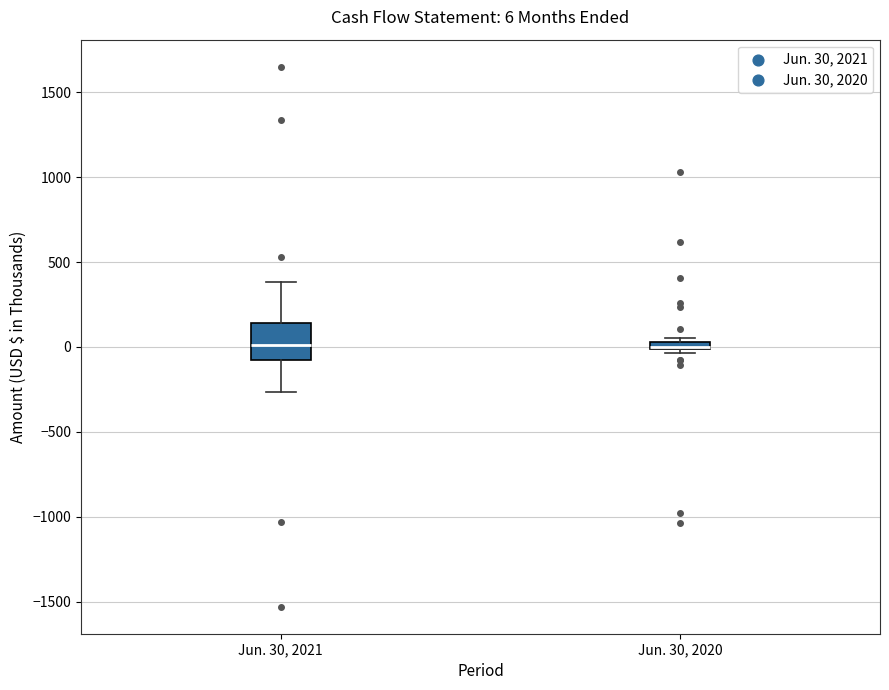

Comparing the boxes themselves (not the whiskers), which one is the tallest?

Jun. 30, 2021